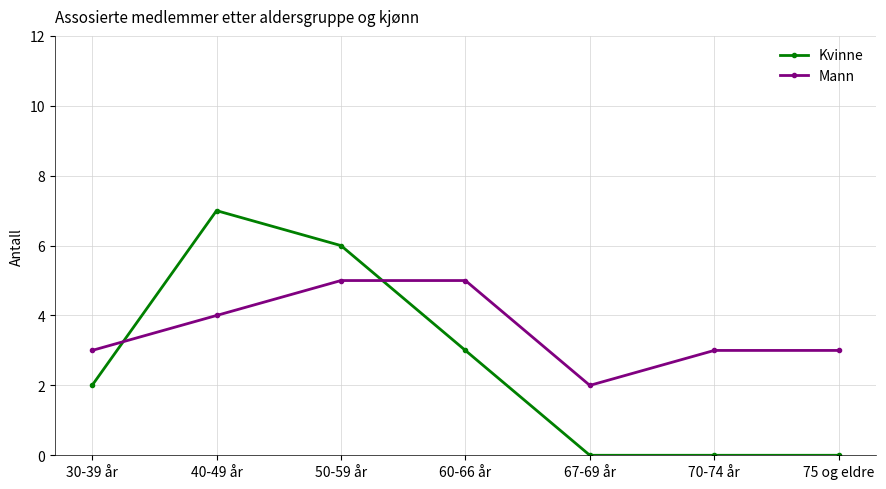

Which series changed the most between 40-49 år and 70-74 år?

Kvinne